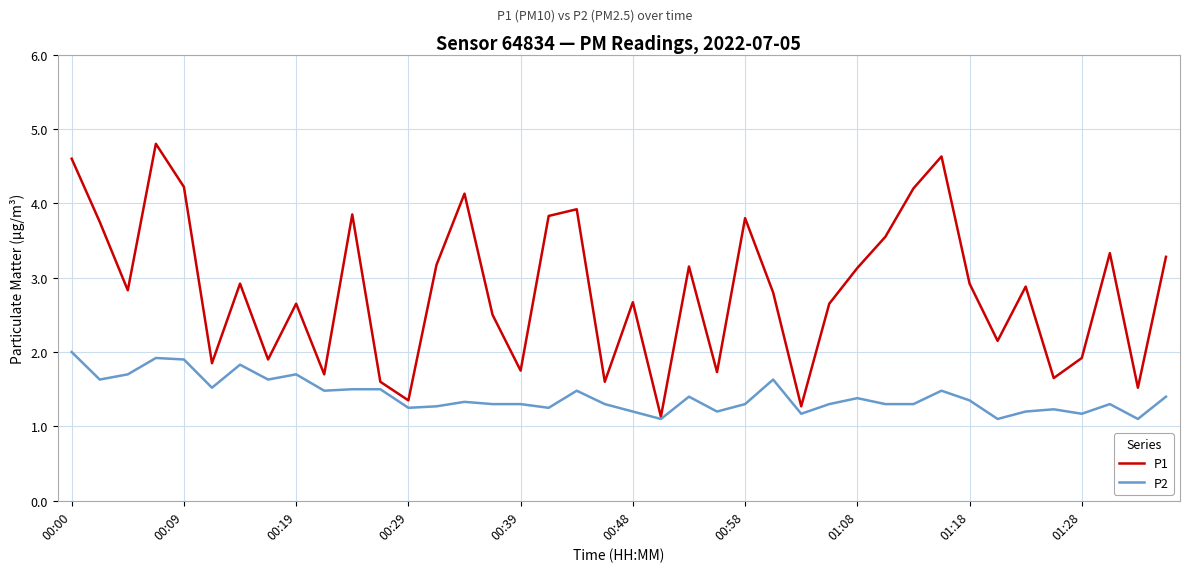

Which series has the largest total across all categories?

P1